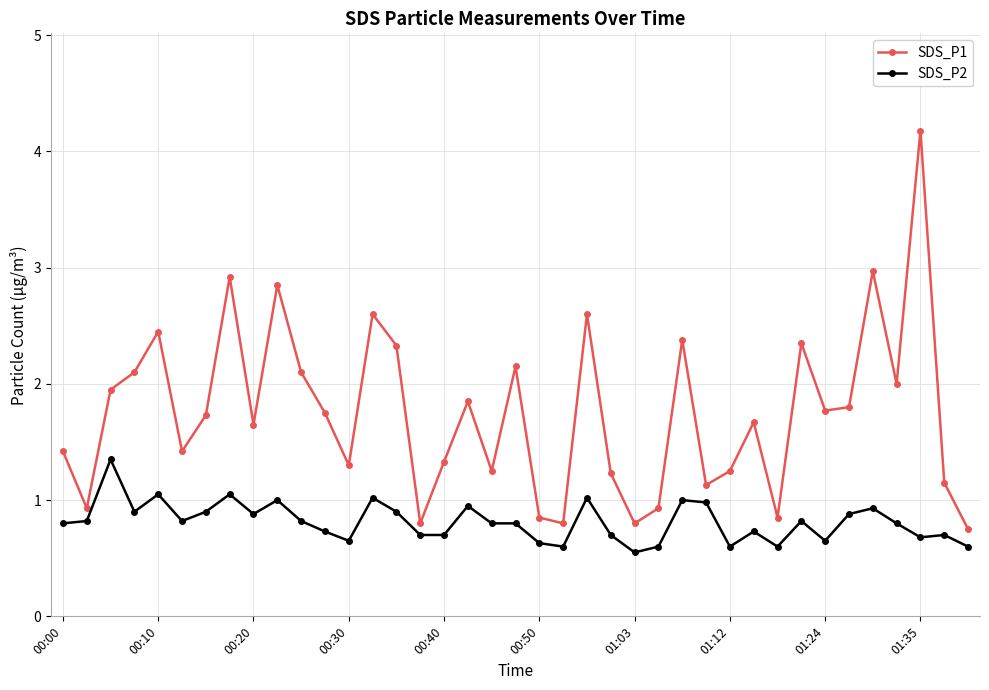

True or false: SDS_P2 has more than 1 points higher than both neighbors.

True